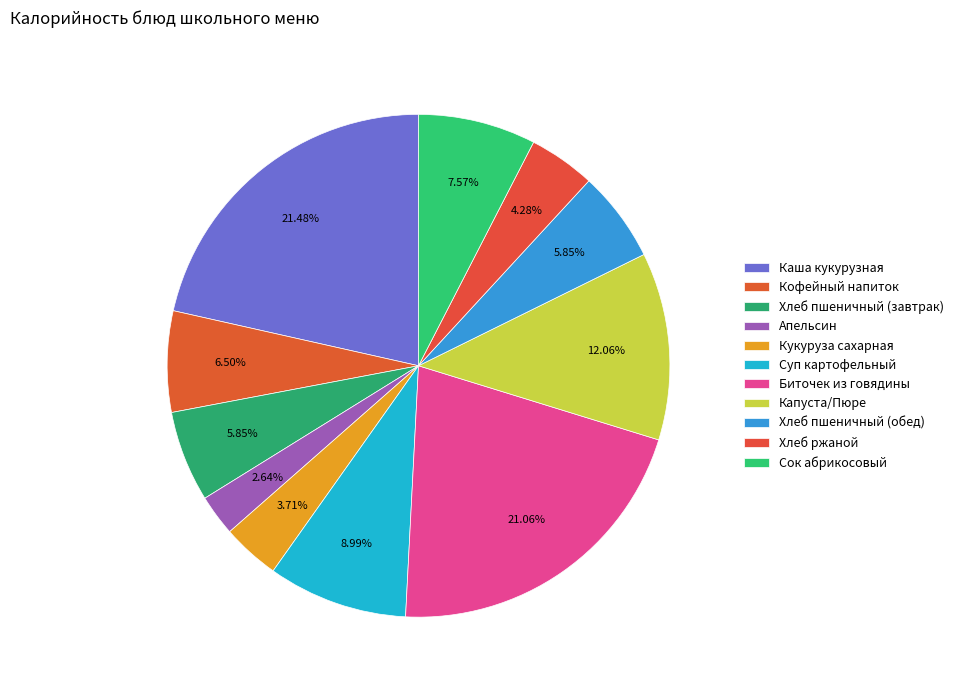

Is it true that Кукуруза сахарная is 4% of the pie?

True